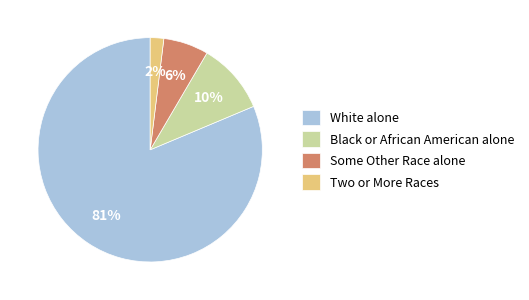

What percentage is the Some Other Race alone slice, to the nearest percent?

6%